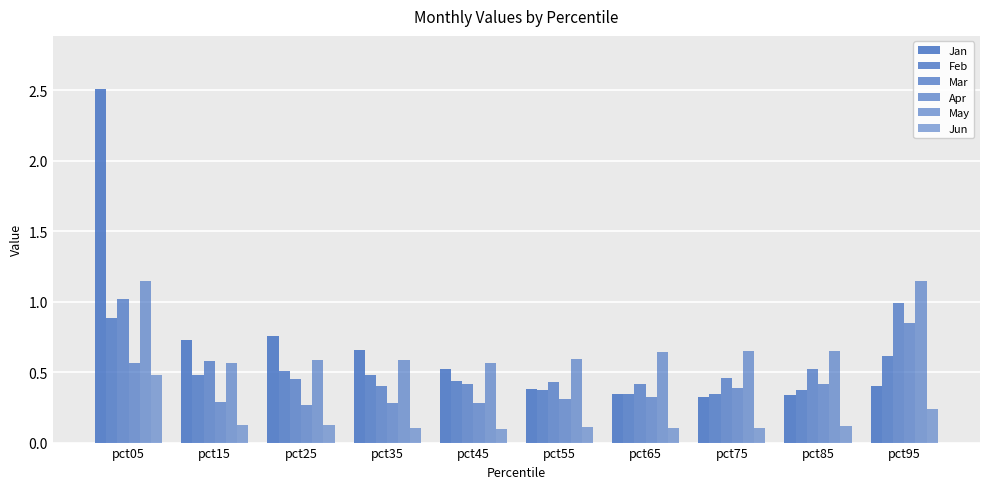

Count the number of categories in the chart.

10